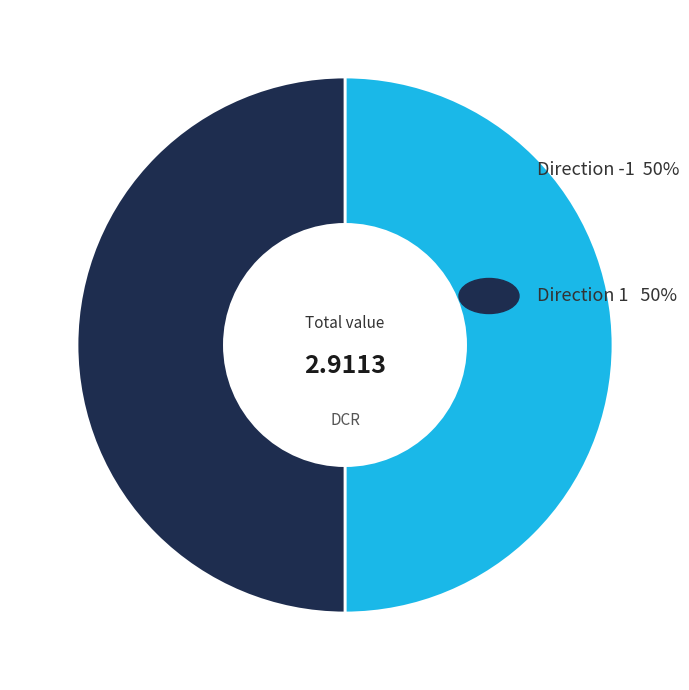

Which slice is the smallest?

-1